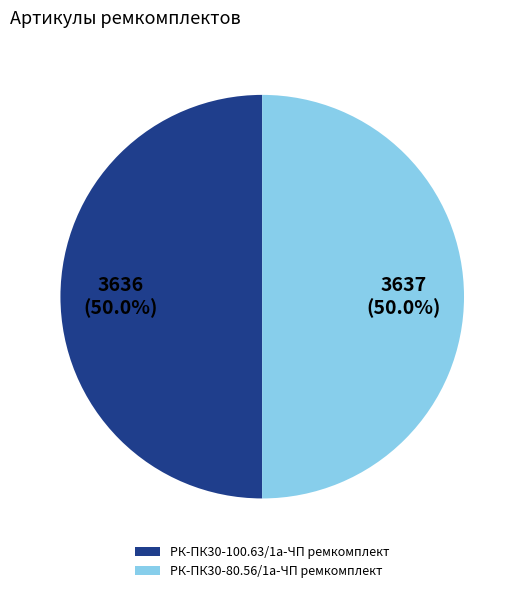

To the nearest percent, what portion does РК-ПК30-80.56/1а-ЧП ремкомплект represent?

50%